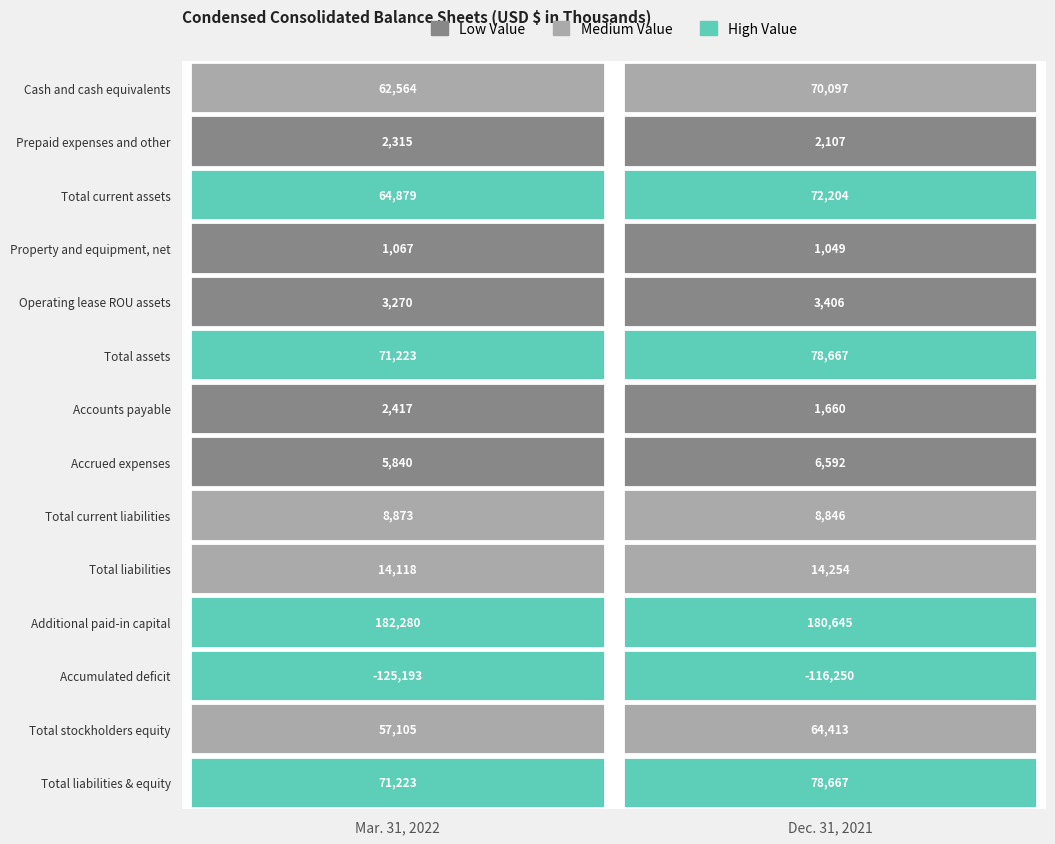

Reading right to left, transcribe all the data shown in this chart.

Cash and cash equivalents: 1=70097	0=62564
Prepaid expenses and other: 1=2107	0=2315
Total current assets: 1=72204	0=64879
Property and equipment, net: 1=1049	0=1067
Operating lease ROU assets: 1=3406	0=3270
Total assets: 1=78667	0=71223
Accounts payable: 1=1660	0=2417
Accrued expenses: 1=6592	0=5840
Total current liabilities: 1=8846	0=8873
Total liabilities: 1=14254	0=14118
Additional paid-in capital: 1=180645	0=182280
Accumulated deficit: 1=-116250	0=-125193
Total stockholders equity: 1=64413	0=57105
Total liabilities & equity: 1=78667	0=71223